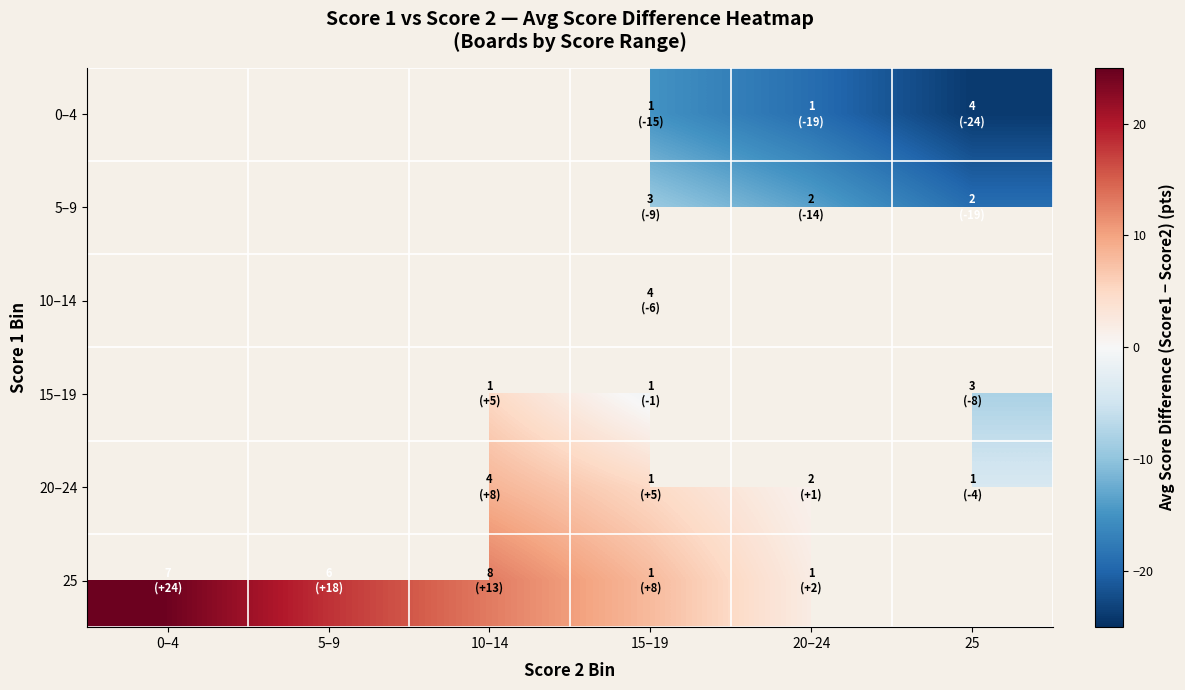

Which series changed the most between 0–4 and 10–14?

25